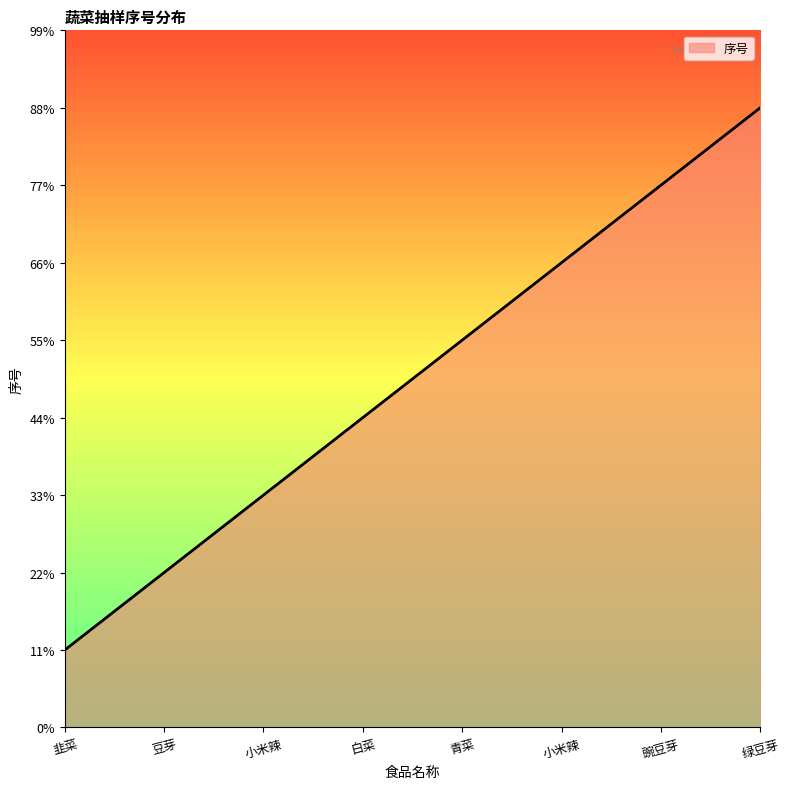

What is the greatest value displayed?

8